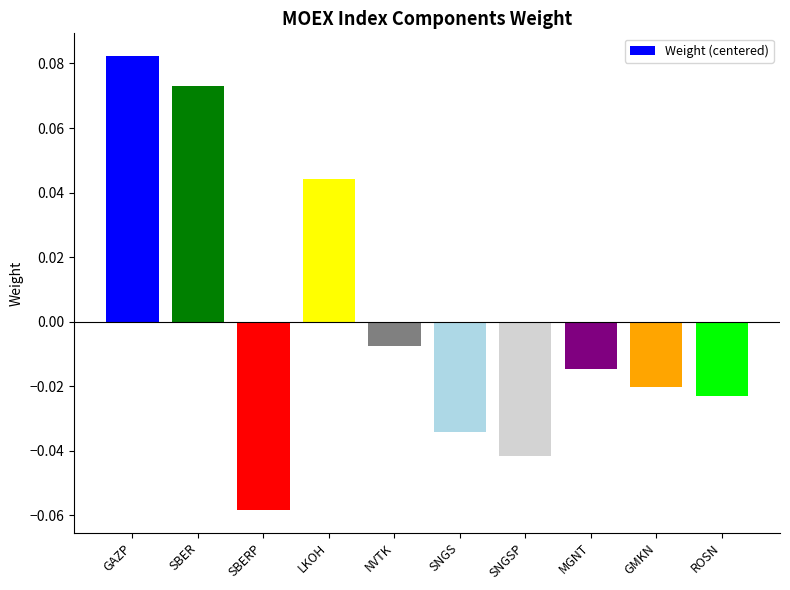

Rank the categories by value from lowest to highest.

SBERP, SNGSP, SNGS, ROSN, GMKN, MGNT, NVTK, LKOH, SBER, GAZP